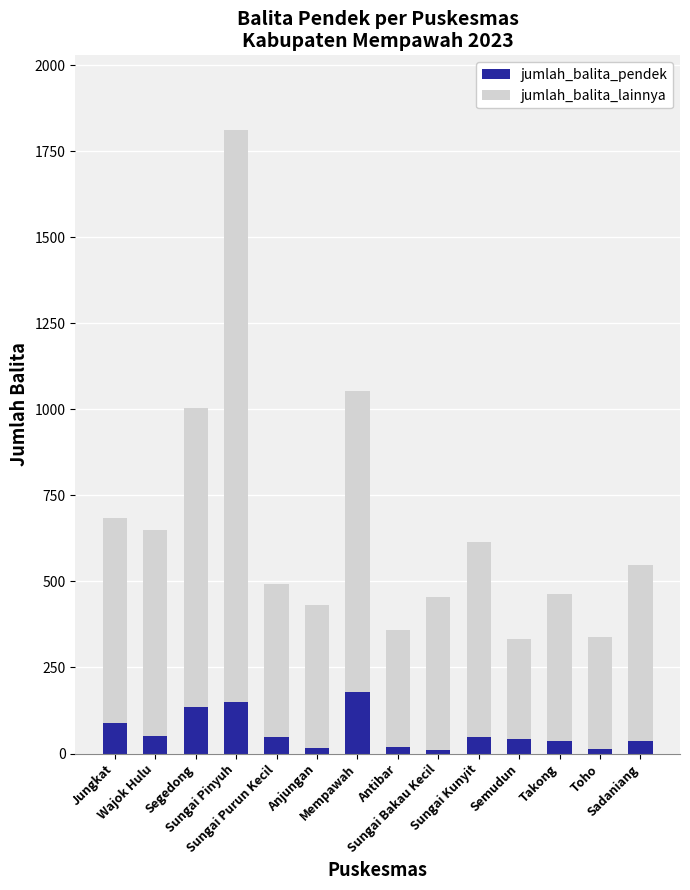

What is the difference between the maximum and minimum values in the jumlah_balita_pendek series?

170.5